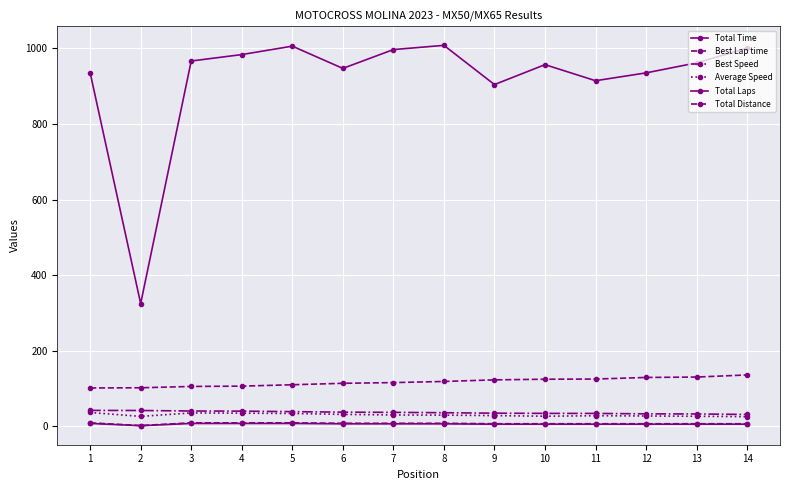

Rank the categories by Total Distance value from lowest to highest.

2, 9, 10, 11, 12, 13, 14, 6, 7, 8, 1, 3, 4, 5